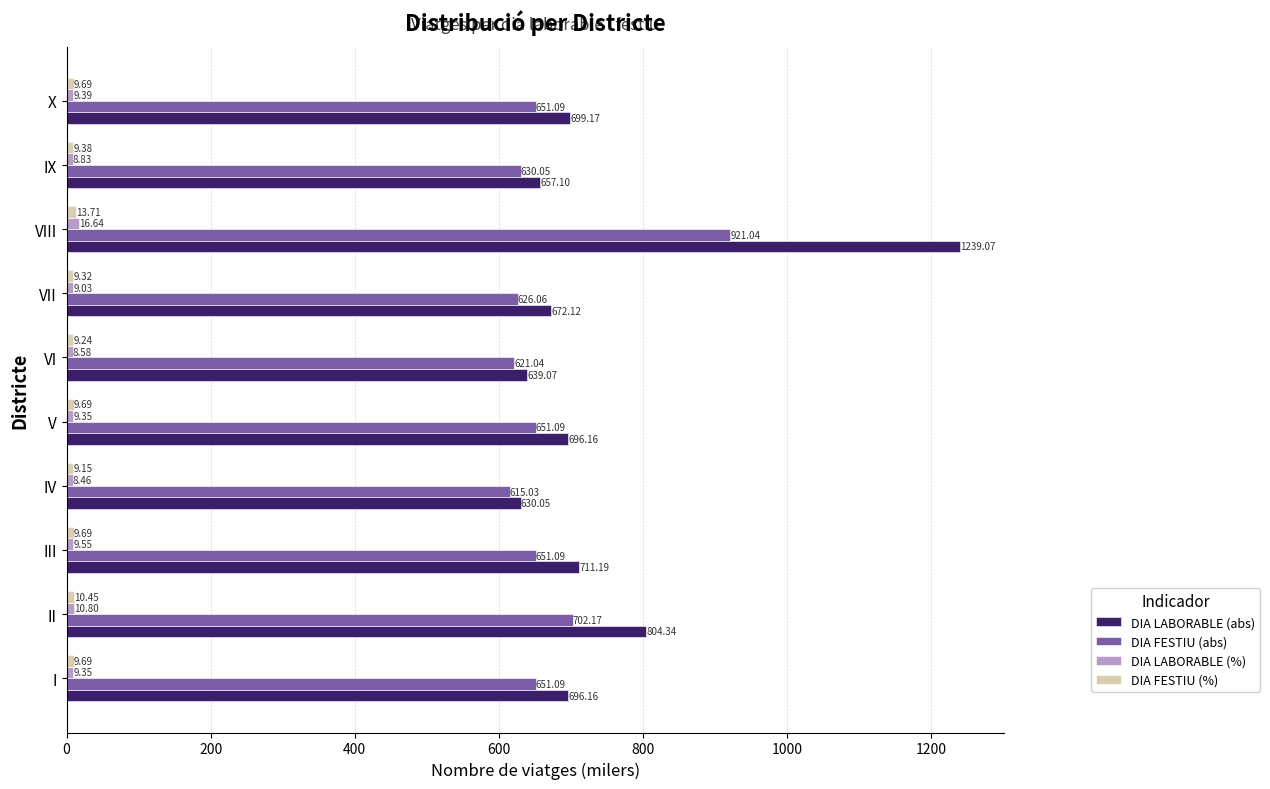

How many values in the DIA FESTIU (abs) series are below 651?

4